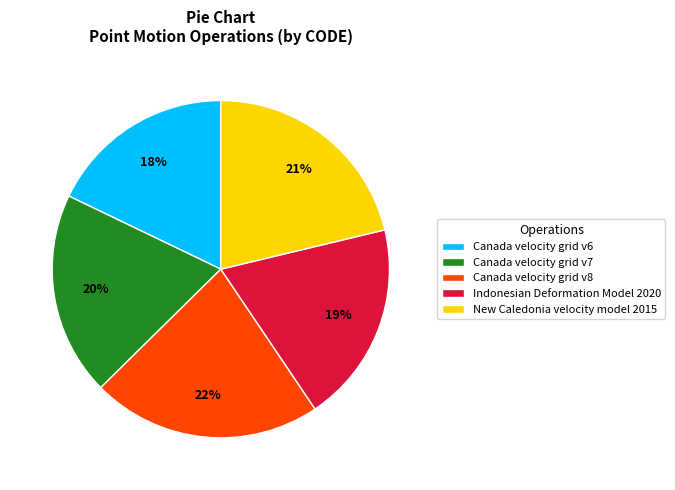

Approximately how many times larger is the value at Canada velocity grid v6 compared to Canada velocity grid v8?

0.8